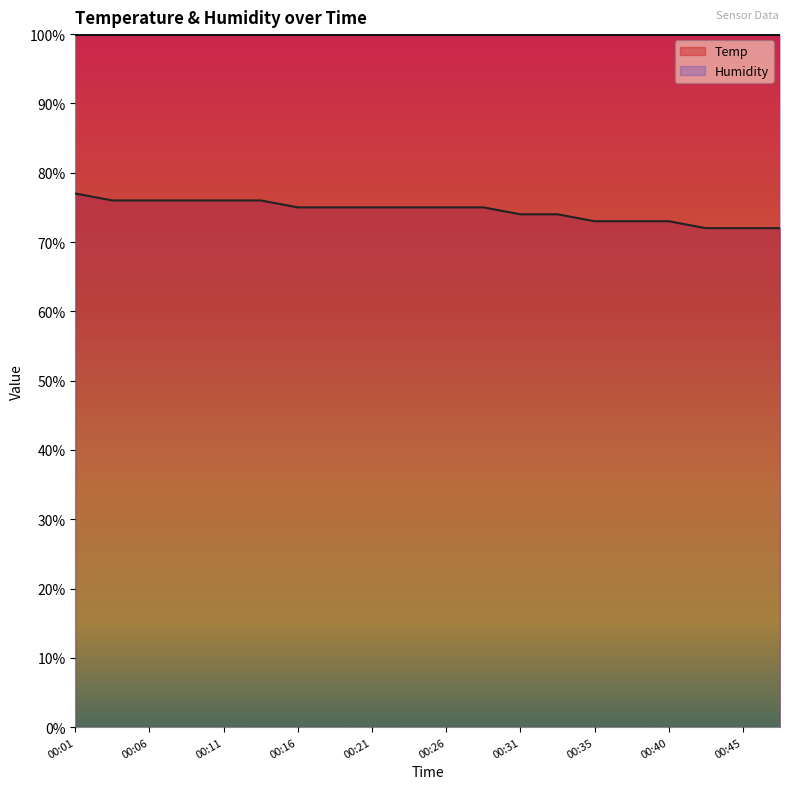

What is the change in value from 00:23 to 00:43?

-3